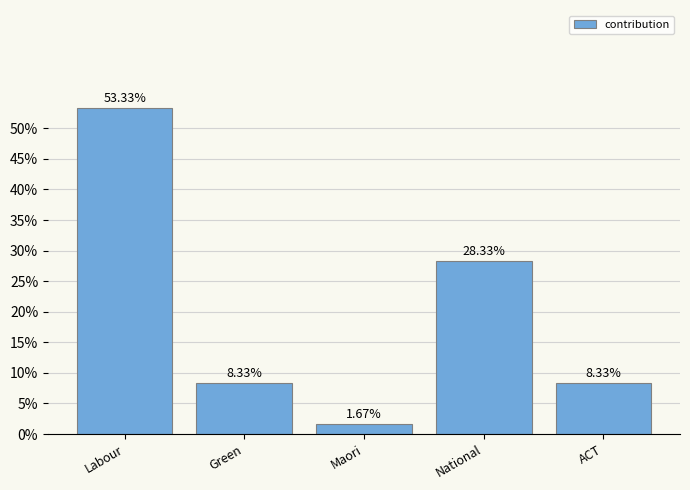

What is the difference between the second highest and second lowest values?

20.0